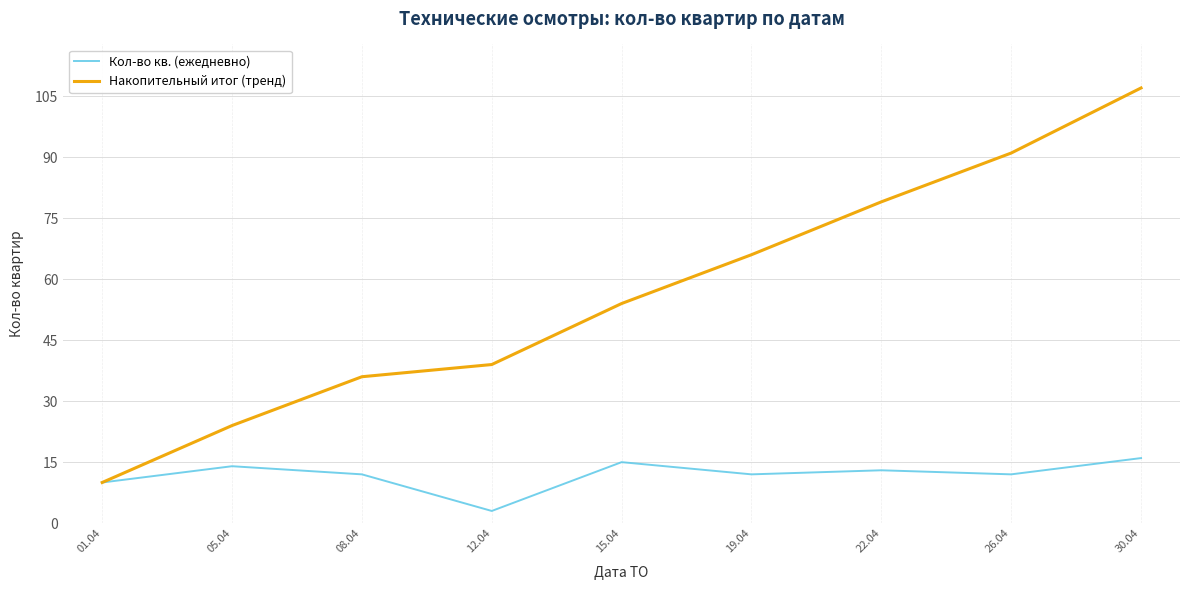

What position from the right is 05.04?

8